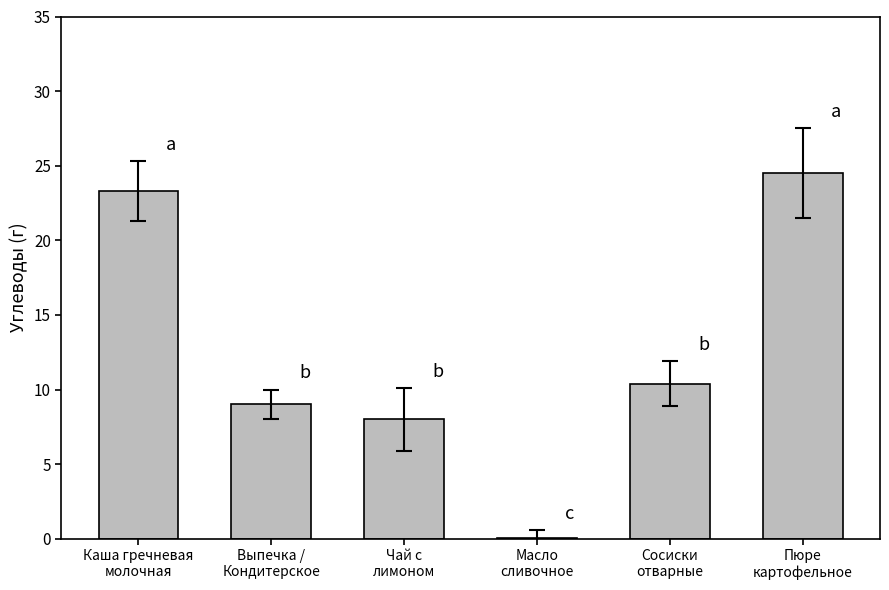

How many data points does each series have?

6